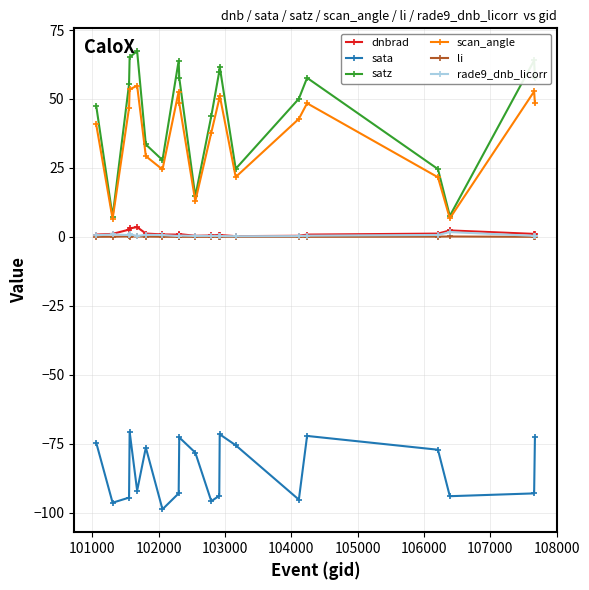

True or false: sata and scan_angle intersect in this chart.

False